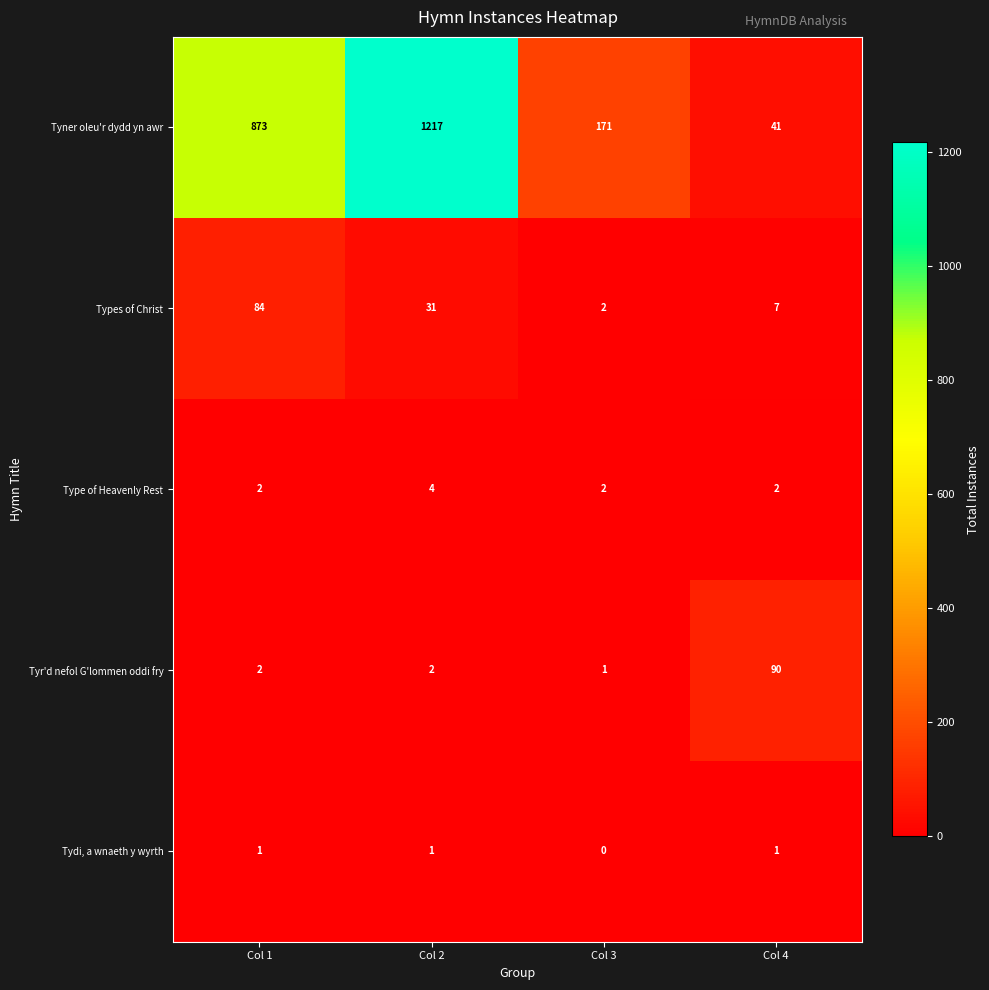

What is the sum of the Tyr'd nefol G'lommen oddi fry values at Col 4 and Col 2?

92